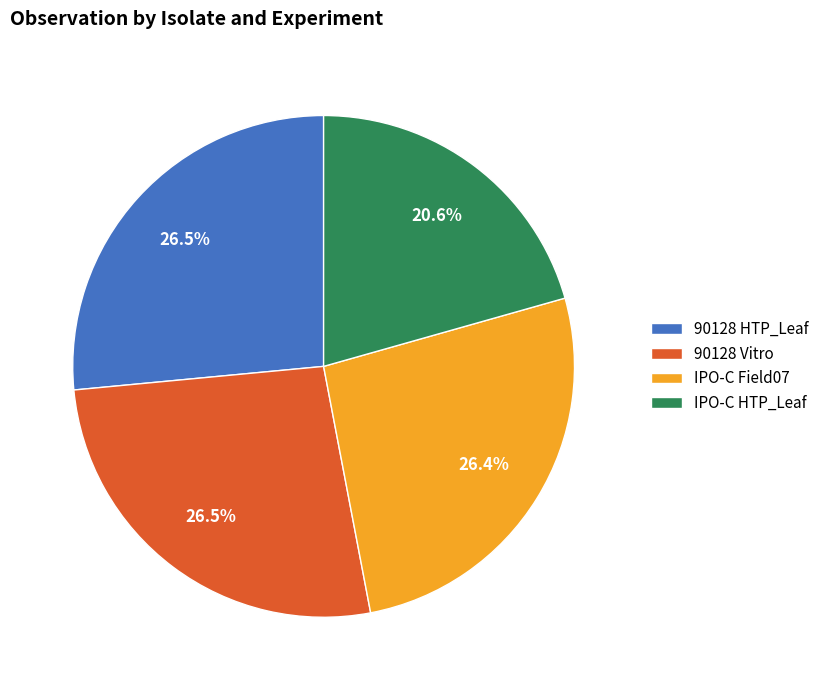

Between IPO-C Field07 and IPO-C HTP_Leaf, which is larger?

IPO-C Field07